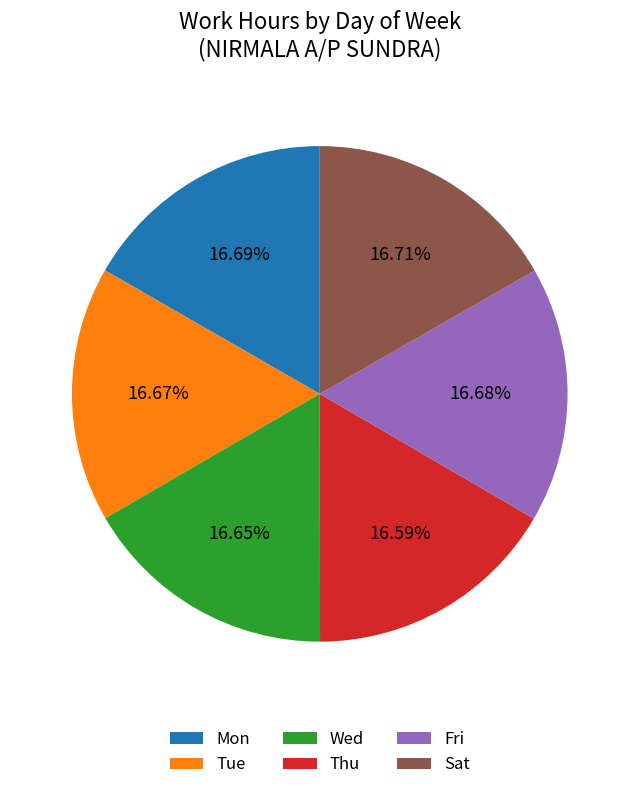

Is the sum of Mon and Fri greater than half?

No